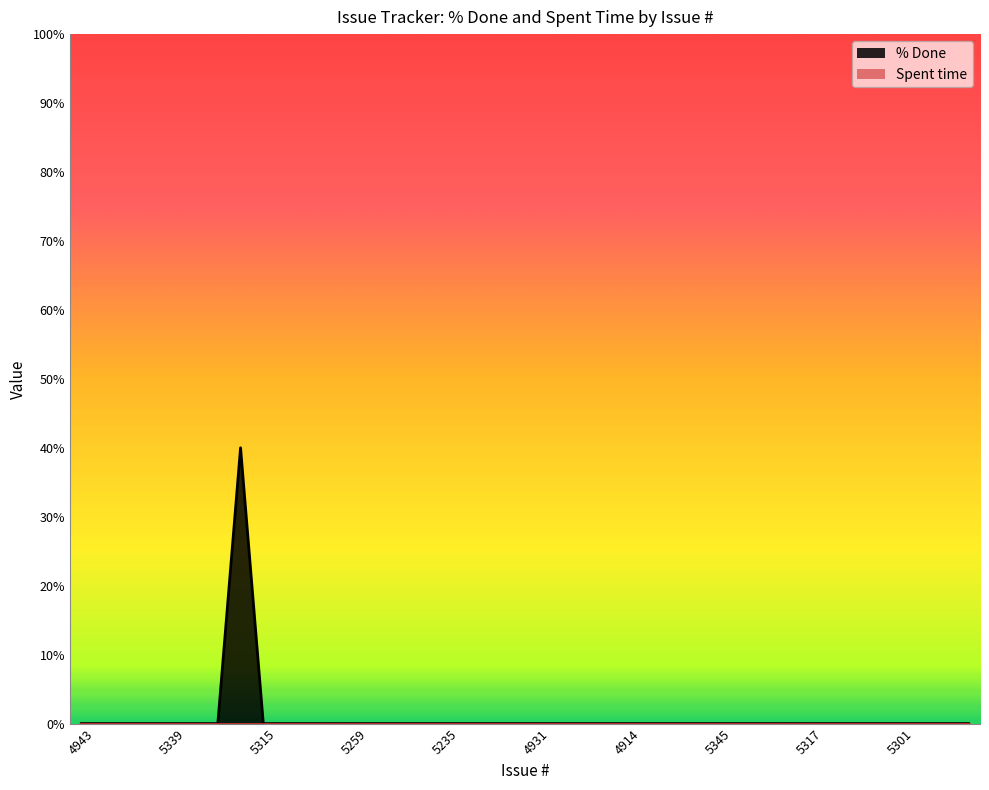

What is the label of the 17th point from the left?

5235